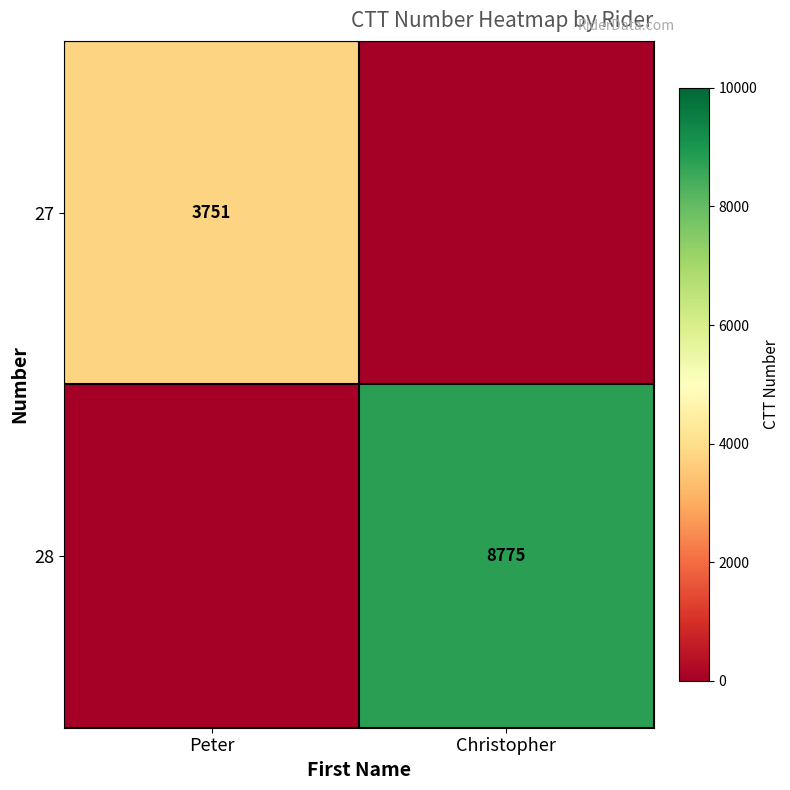

The value of 27 at Peter is 982. True or false?

False